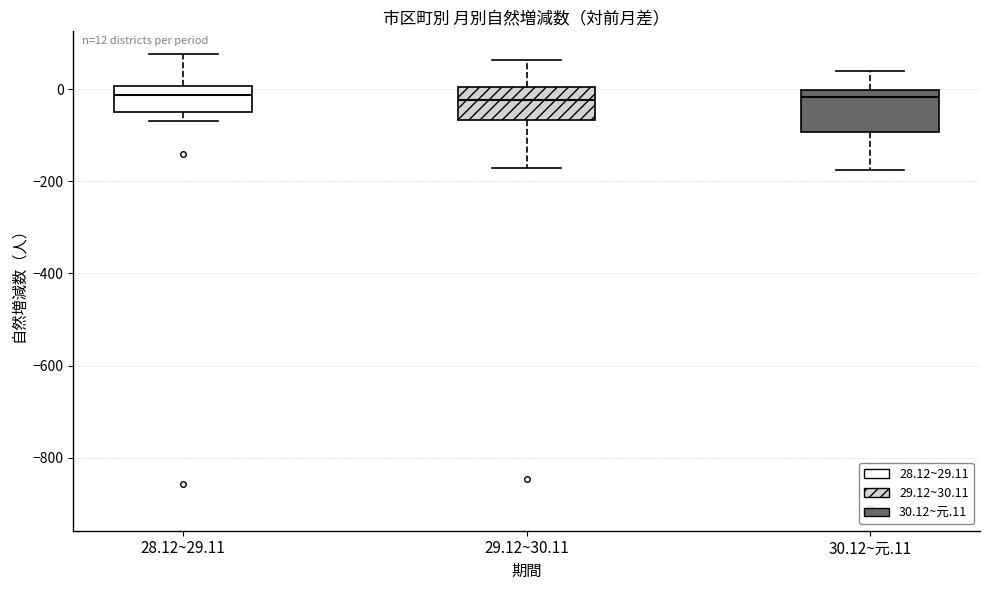

Which box is the tallest, from its lower edge to its upper edge?

30.12~元.11